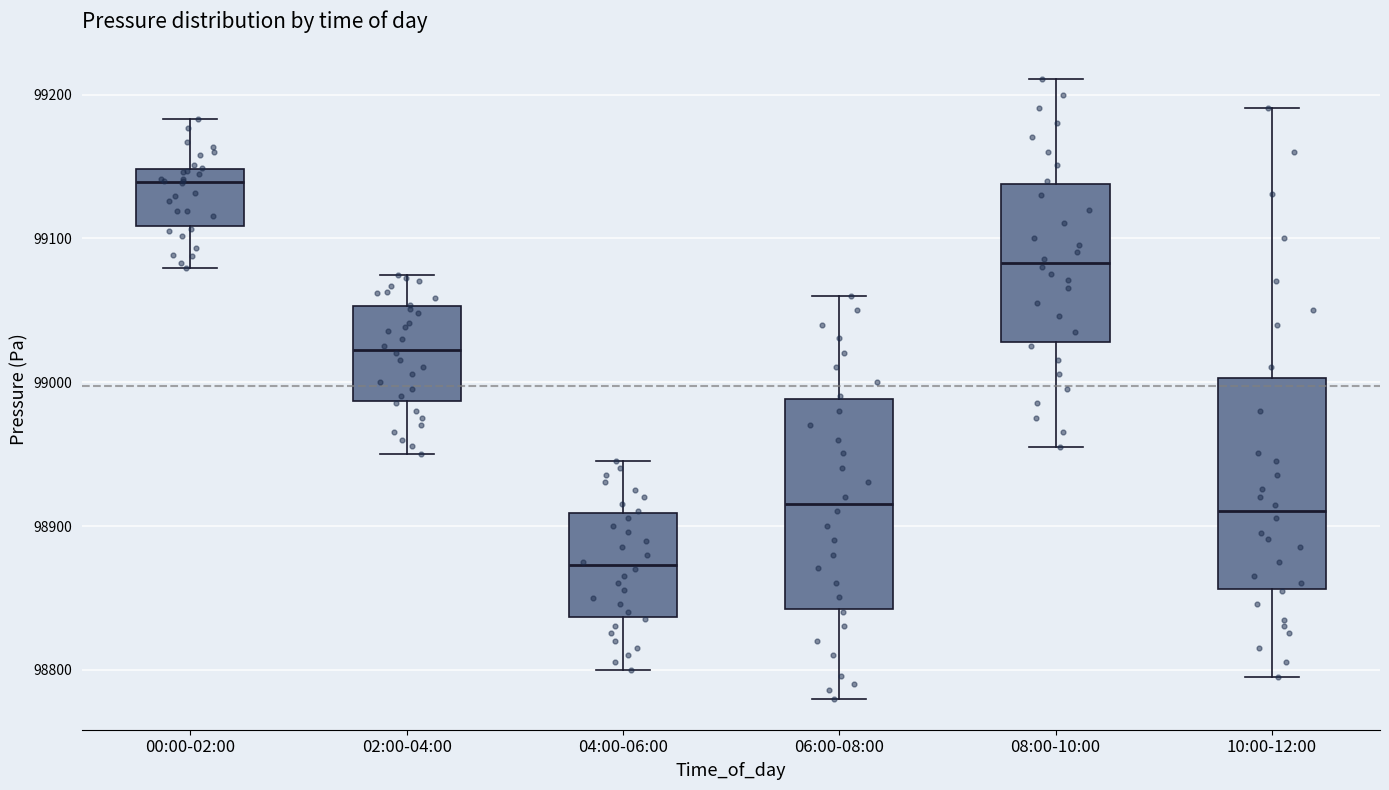

Reading left to right, read every box against the y-axis: the position of its median line, the range the box covers, and the ends of its whiskers. The values are not printed on the chart, so give them approximately, as read against the axis.

00:00-02:00: median 99140, box 99110 to 99150, whiskers 99080 to 99180
02:00-04:00: median 99020, box 98990 to 99050, whiskers 98950 to 99070
04:00-06:00: median 98870, box 98840 to 98910, whiskers 98800 to 98950
06:00-08:00: median 98920, box 98840 to 98990, whiskers 98780 to 99060
08:00-10:00: median 99080, box 99030 to 99140, whiskers 98960 to 99210
10:00-12:00: median 98910, box 98860 to 99000, whiskers 98800 to 99190